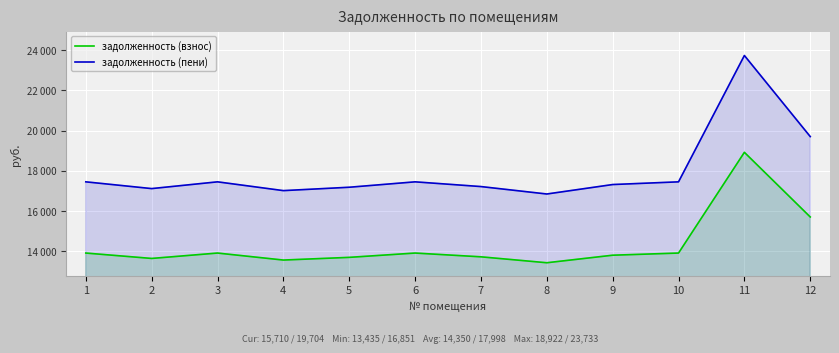

What is the value of the задолженность (пени) point at the 2nd from the left?

17119.7